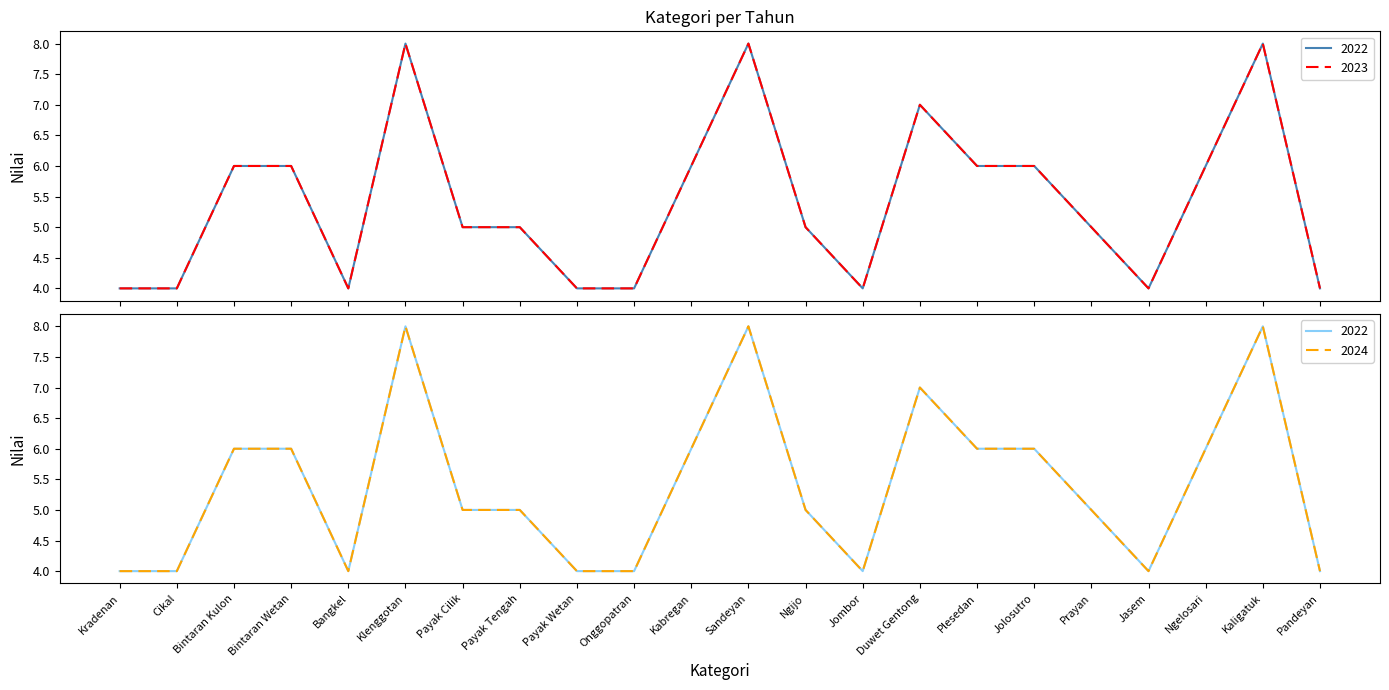

Count the number of categories in the chart.

22